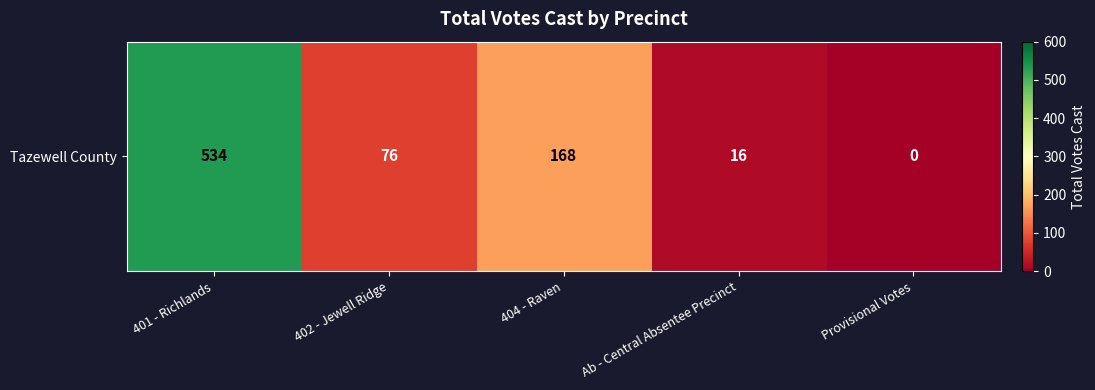

Reading left to right, extract all data points from this chart.

534	76	168	16	0